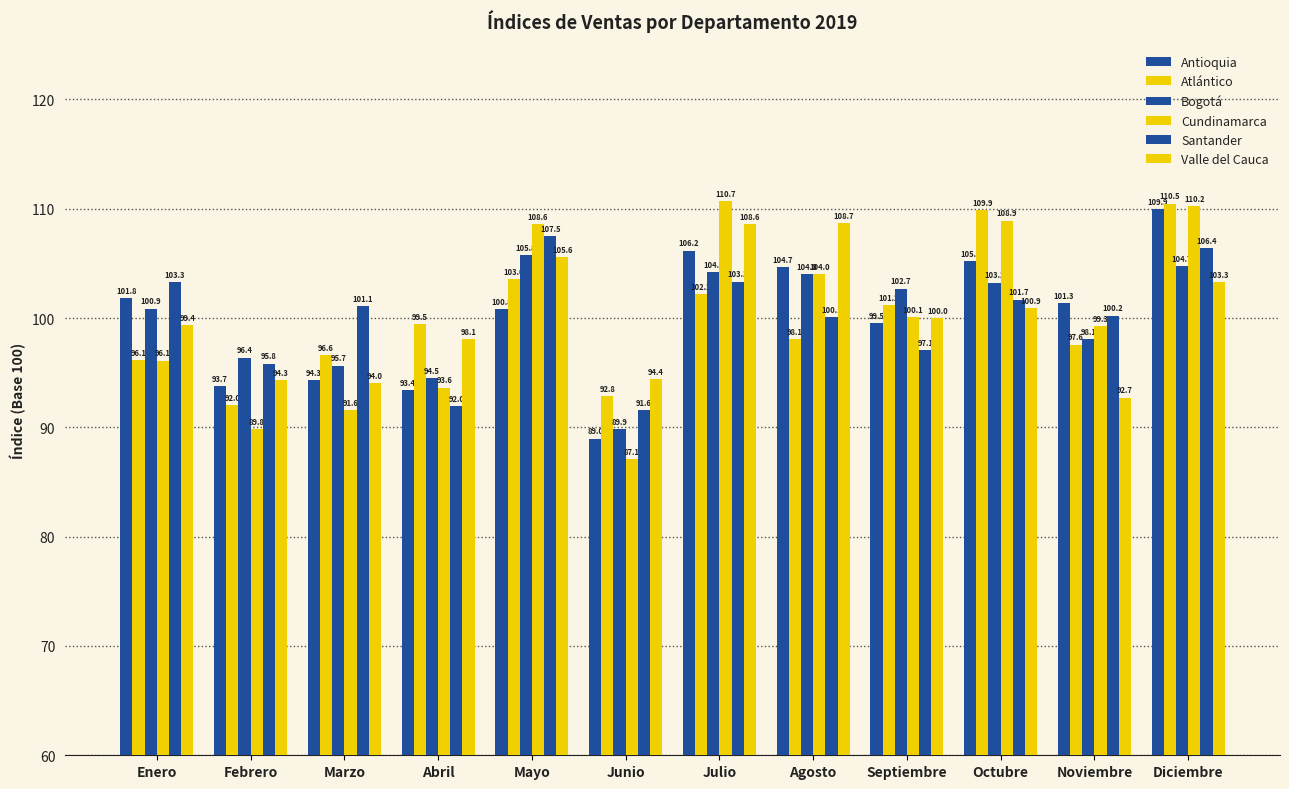

Is it true that Cundinamarca equals 144.3 at Diciembre?

False